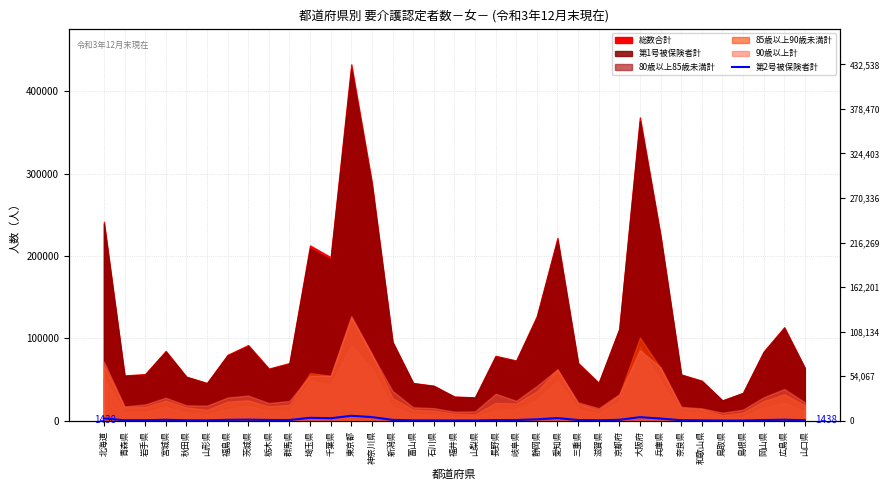

How many points are lower than both their immediate neighbors (excluding endpoints)?

7